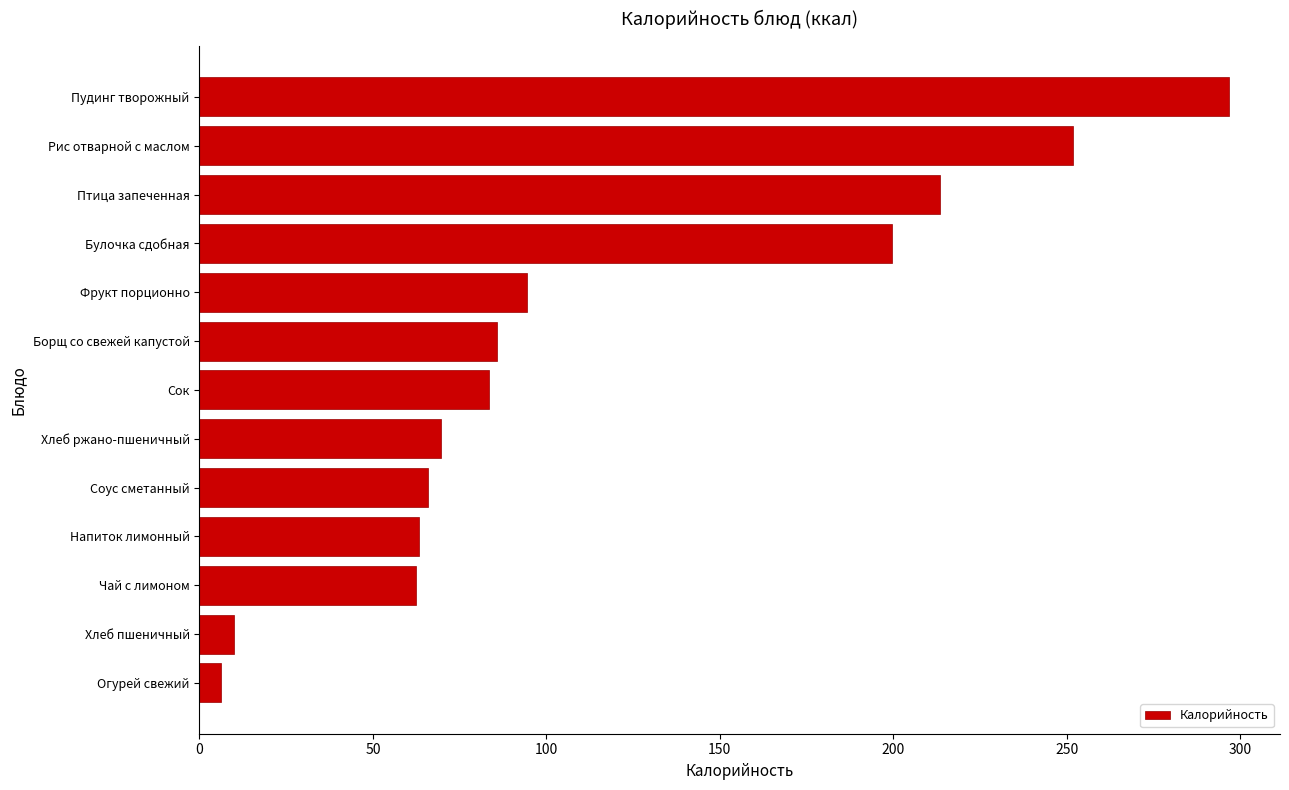

The value at Хлеб пшеничный is 9.8. True or false?

True